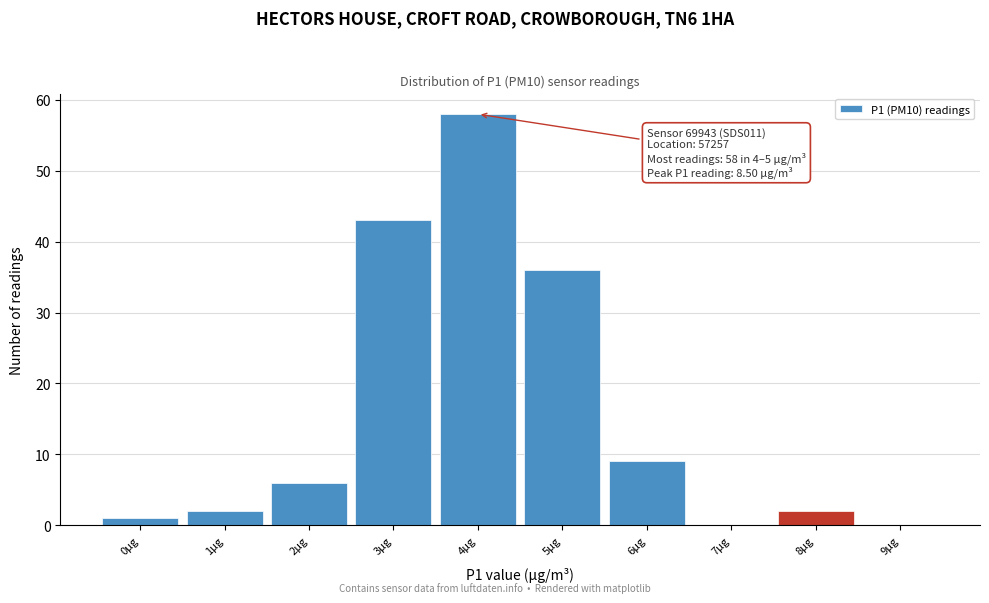

Reading left to right, list all the values displayed in this chart.

0µg=1	1µg=2	2µg=6	3µg=43	4µg=58	5µg=36	6µg=9	7µg=0	8µg=2	9µg=0